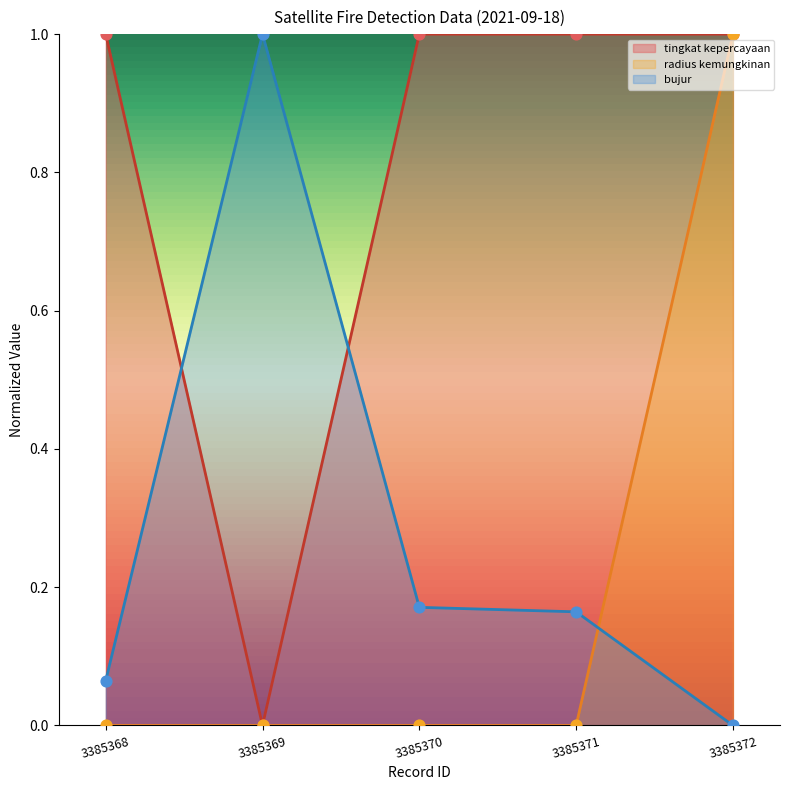

Which series reaches the maximum Y coordinate?

tingkat kepercayaan